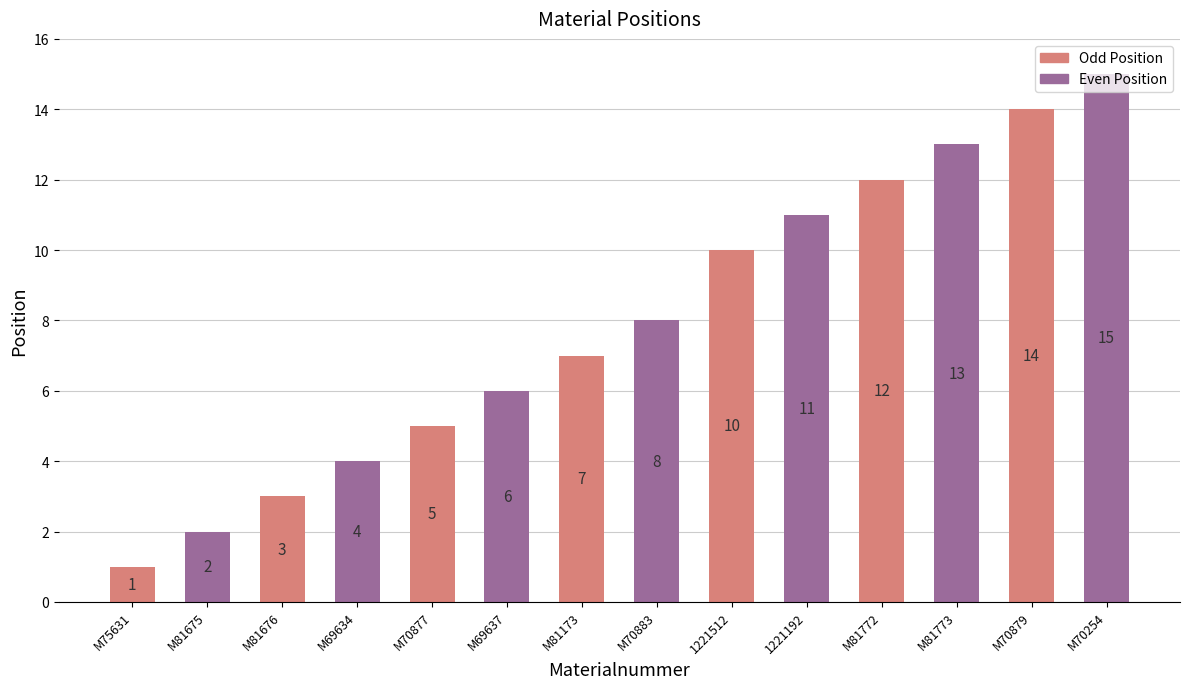

What is the sum of the values at M69637 and M69634?

10